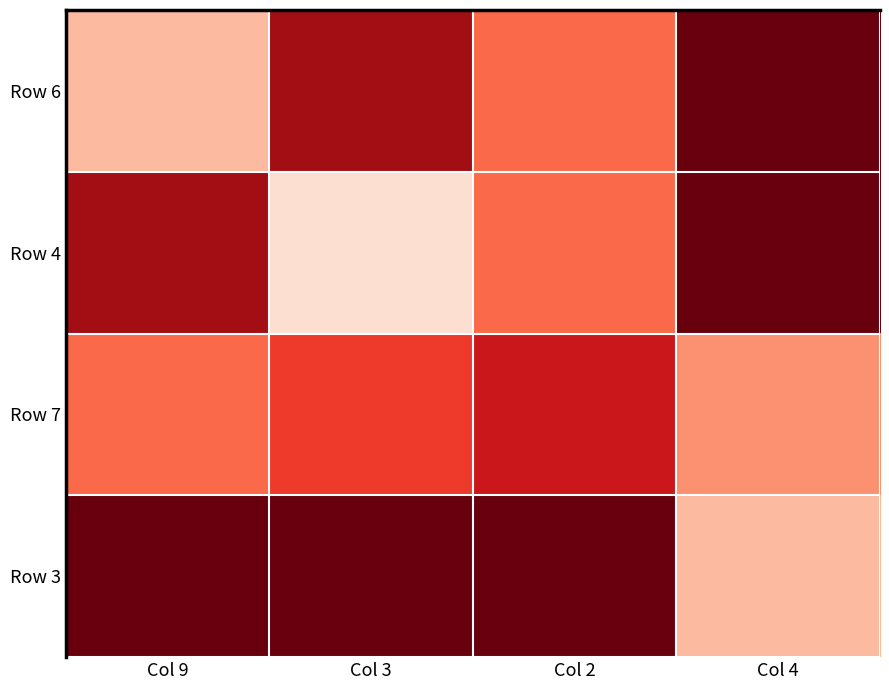

How many distinct data groups are displayed?

4